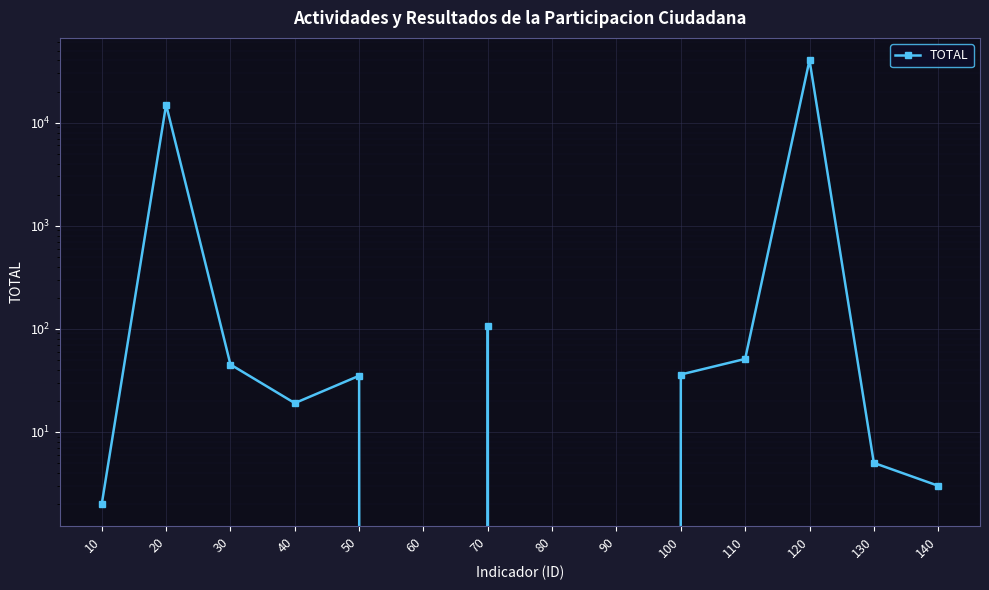

What is the greatest value displayed?

40369